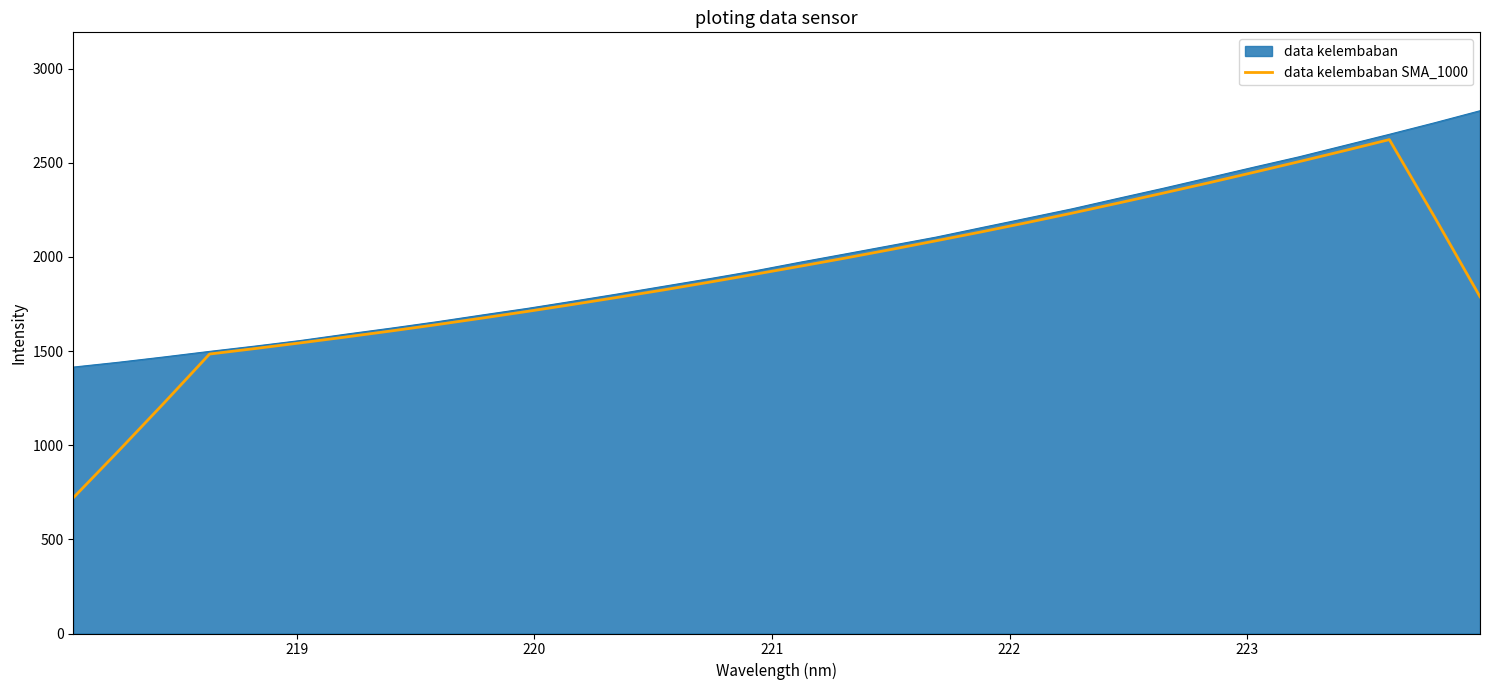

Which series has the largest range (max minus min)?

data kelembaban SMA_1000